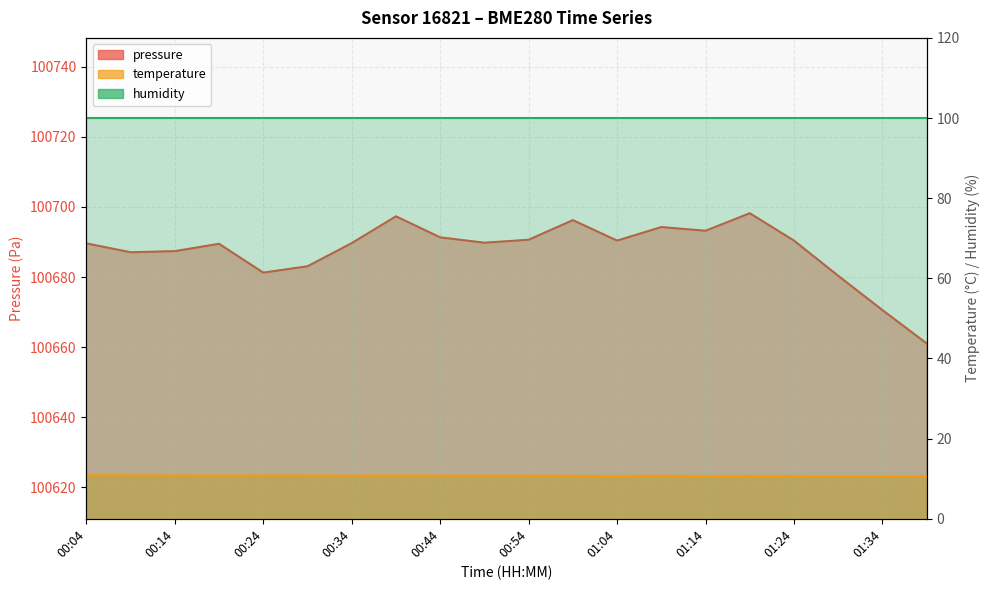

Reading left to right, transcribe all the data shown in this chart.

pressure: 100689.6	100687.1	100687.4	100689.5	100681.2	100683.1	100689.7	100697.3	100691.3	100689.8	100690.6	100696.2	100690.4	100694.2	100693.2	100698.2	100690.4	100680.3	100670.6	100661.1
temperature: 10.9	10.8	10.8	10.8	10.8	10.8	10.8	10.8	10.8	10.8	10.8	10.7	10.7	10.7	10.7	10.7	10.7	10.6	10.6	10.6